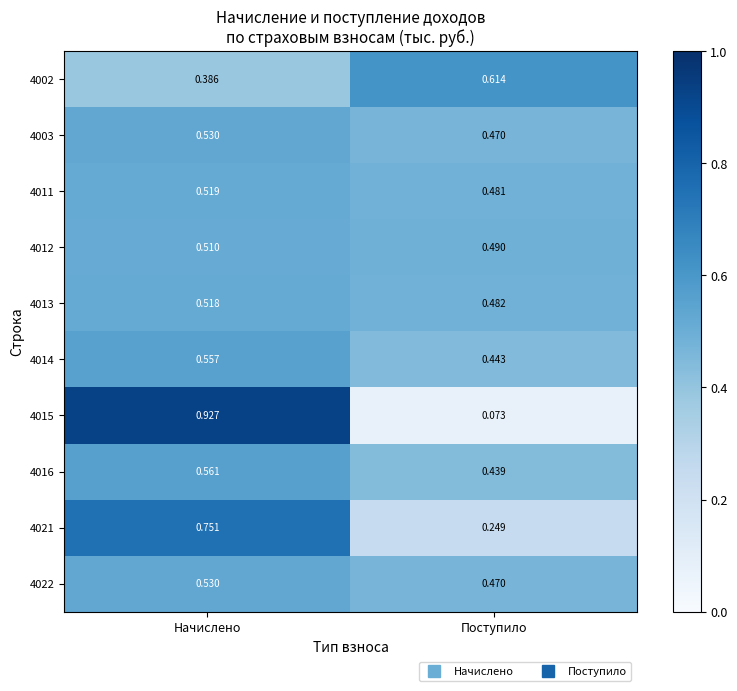

List the labels in order of 4022 value, largest first.

Начислено, Поступило